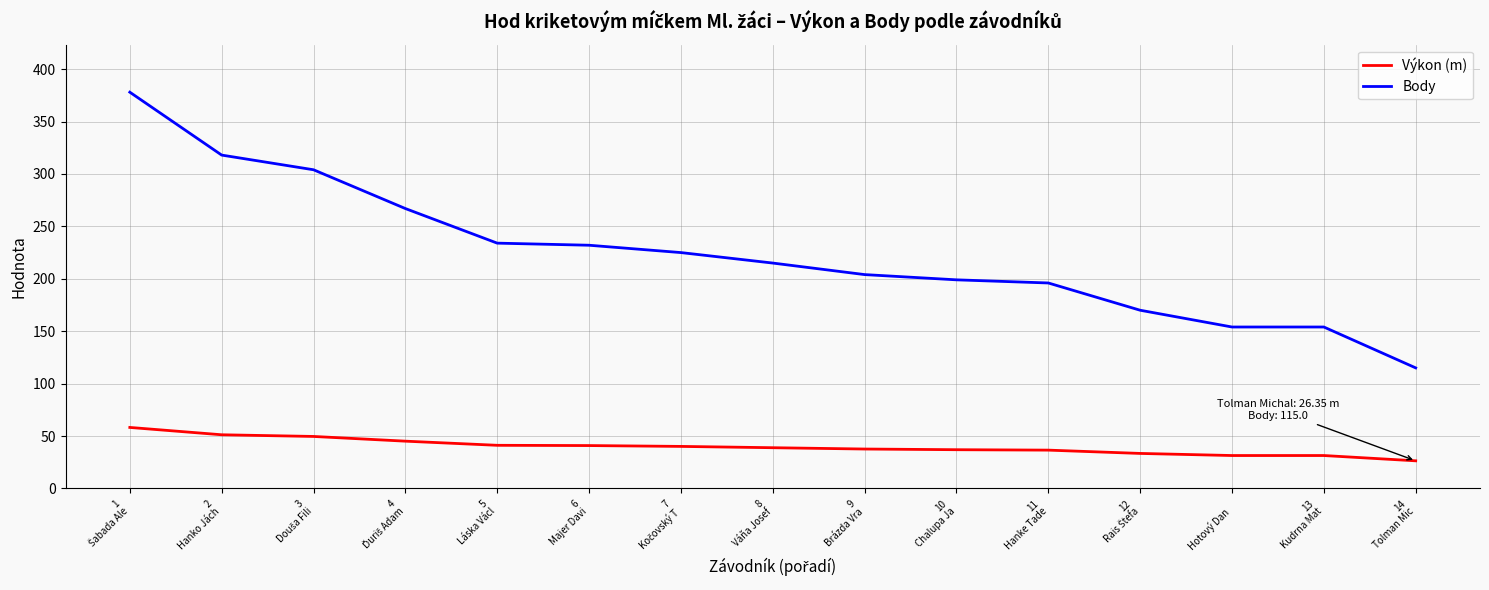

List the series in order of their peak value, lowest first.

Výkon (m), Body